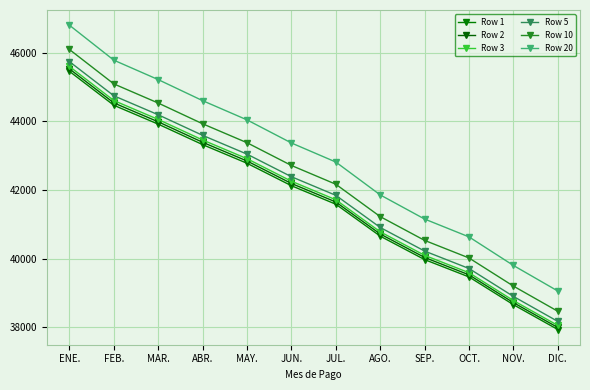

Which category has the highest value across all series?

ENE.